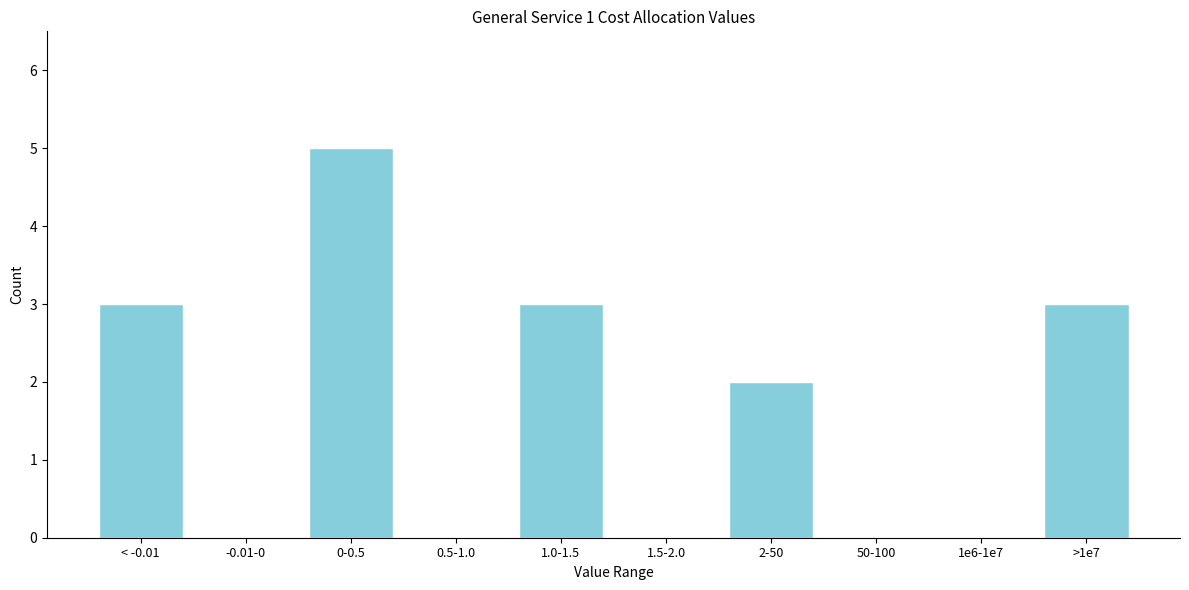

Reading right to left, list all the values displayed in this chart.

>1e7=3	1e6-1e7=0	50-100=0	2-50=2	1.5-2.0=0	1.0-1.5=3	0.5-1.0=0	0-0.5=5	-0.01-0=0	< -0.01=3